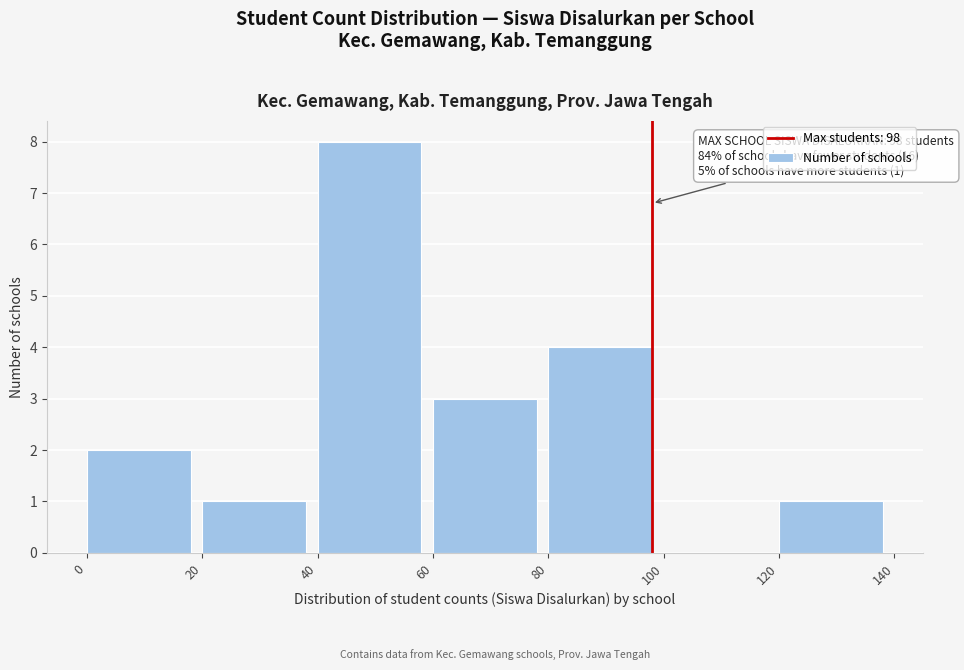

Which range on the x-axis has the tallest bar?

40 to 60